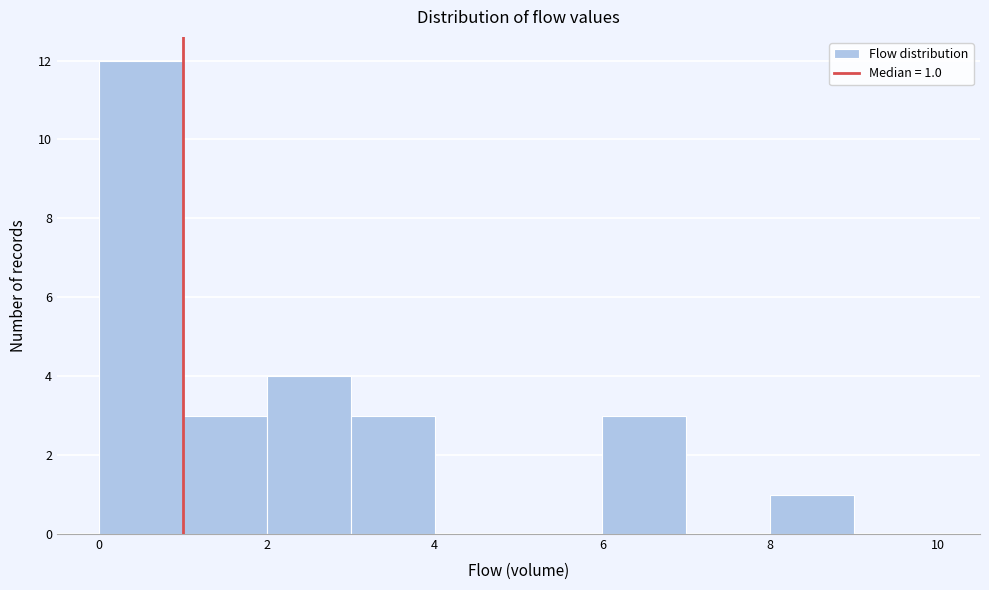

Over which range of the x-axis is the bar tallest?

0 to 1